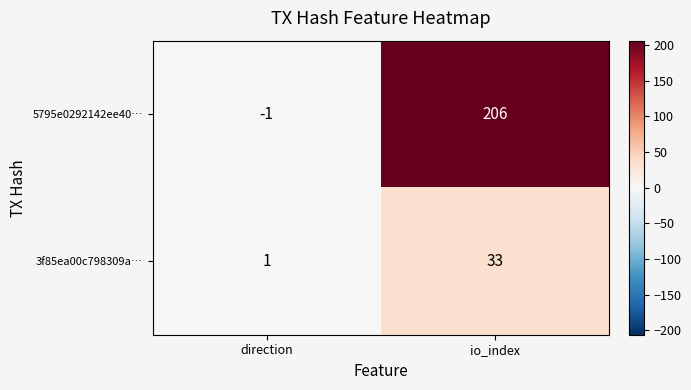

List the series in order of their overall mean, highest first.

5795e0292142ee40…, 3f85ea00c798309a…